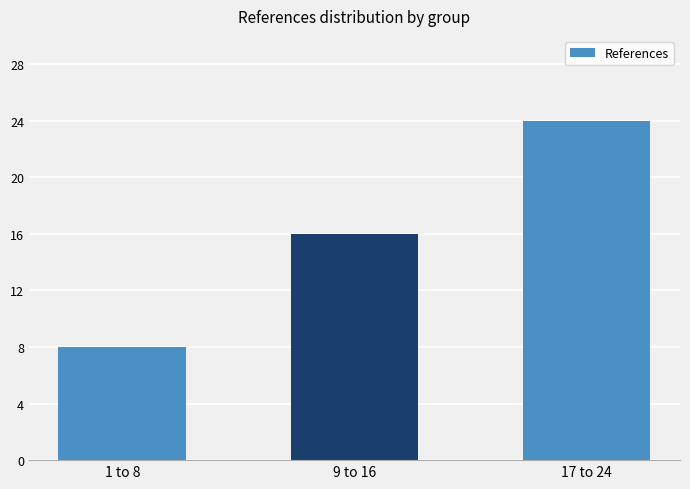

Reading left to right, extract all data points from this chart.

8	16	24